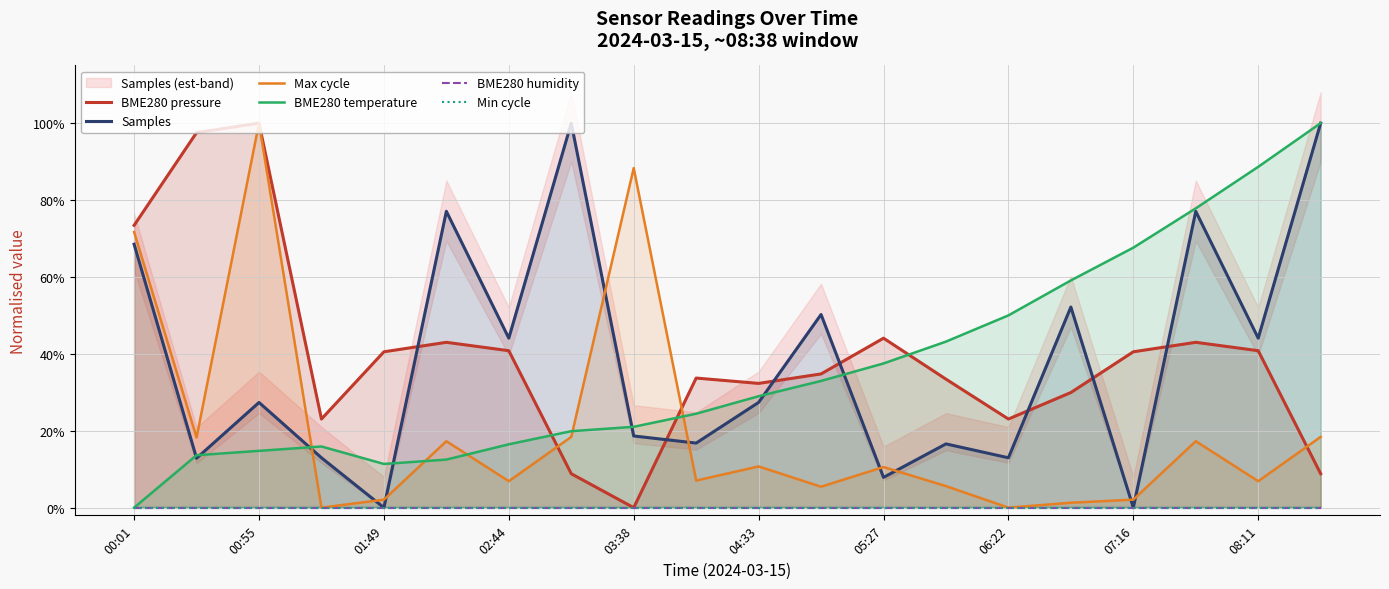

In BME280 pressure, how many points are higher than both neighbors (excluding endpoints)?

5